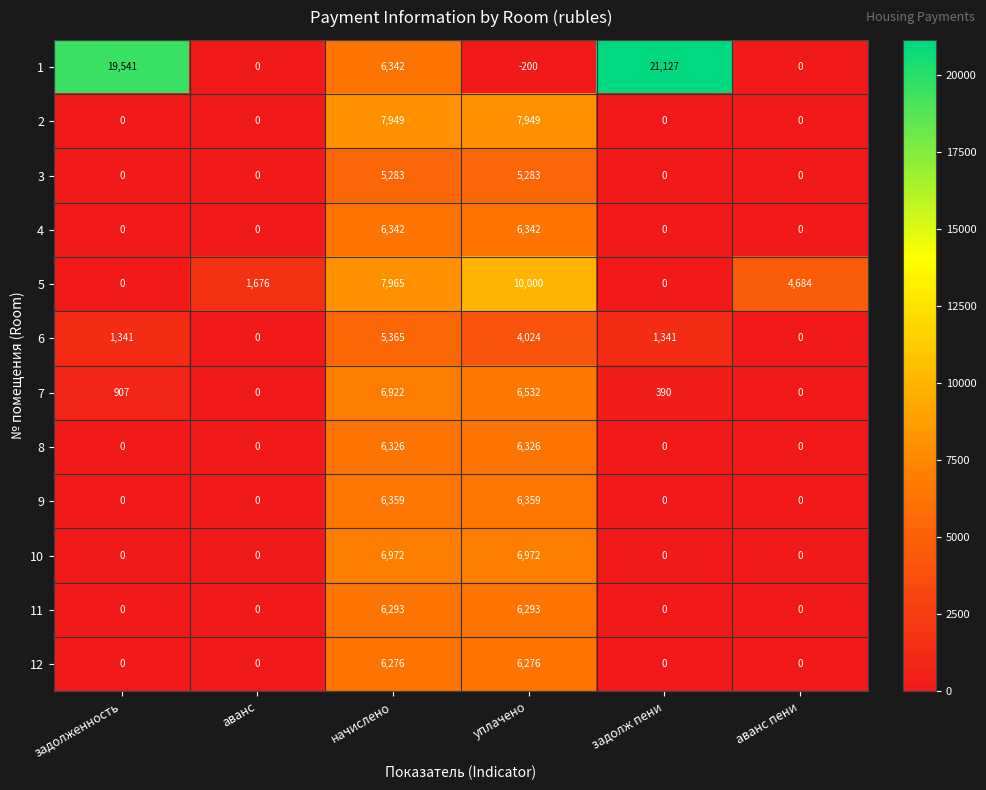

What is the highest value of the 3 series?

5283